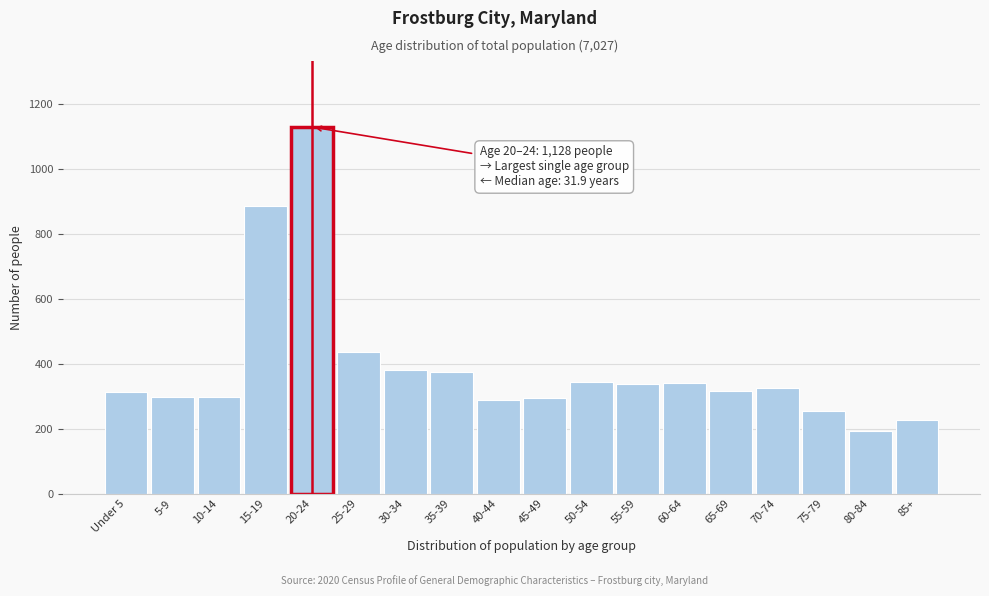

Approximately how many times larger is the value at 15-19 compared to 50-54?

2.6